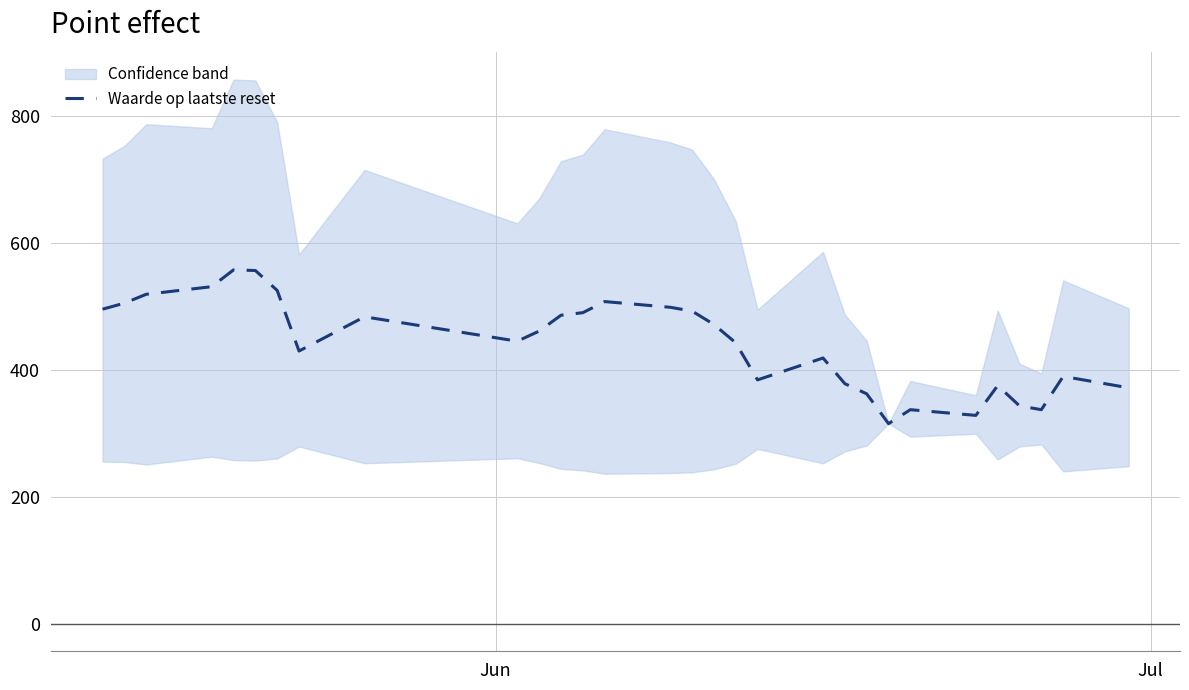

What is the lowest value of the Waarde op laatste reset series?

315.5